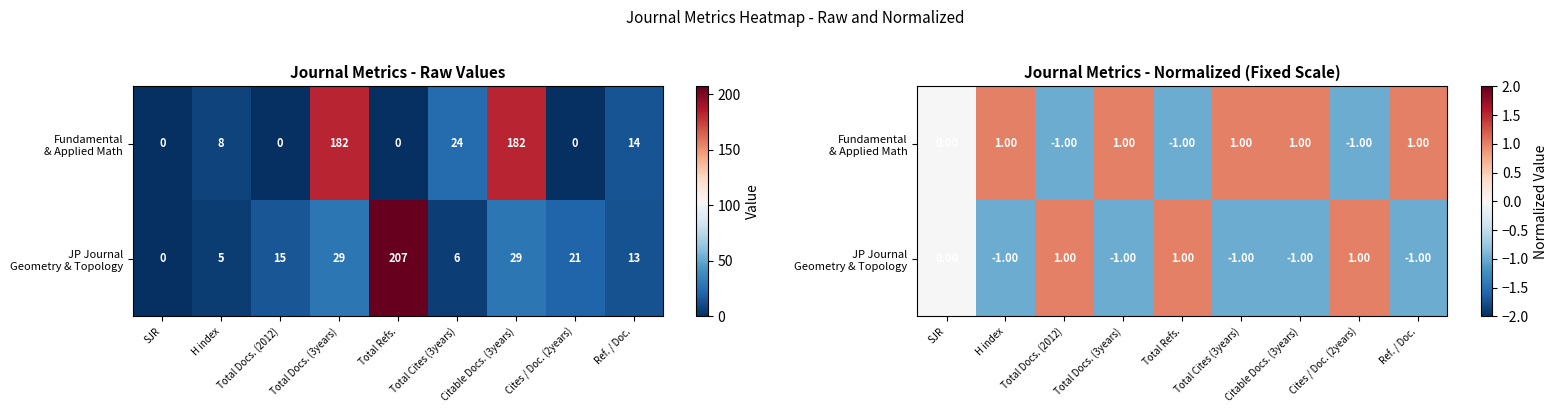

Rank the series by their average value, from lowest to highest.

JP Journal Geometry & Topology, Fundamental & Applied Math